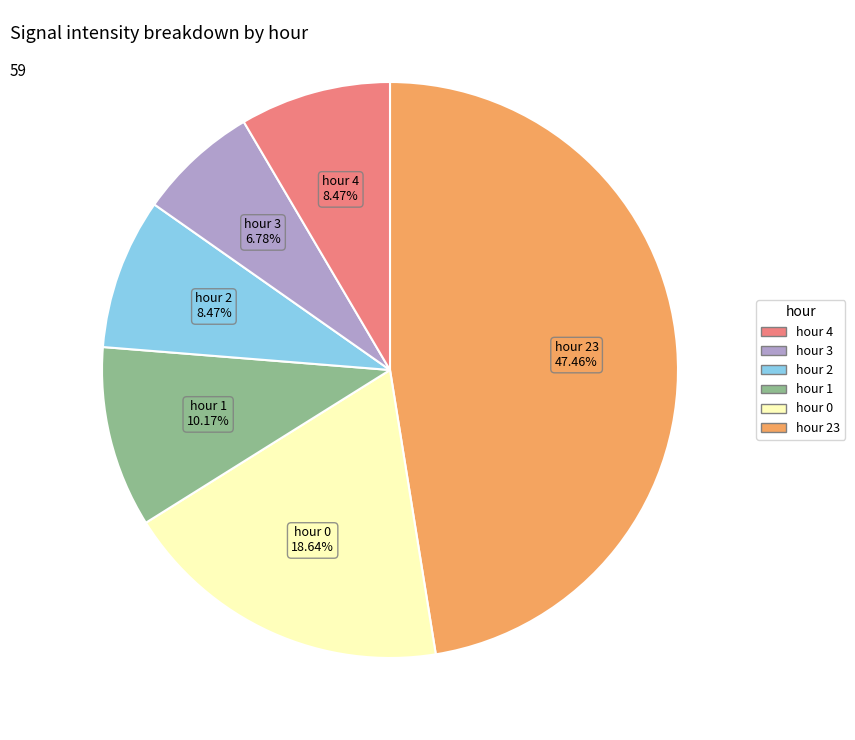

Is there any slice that represents more than half of the pie?

No